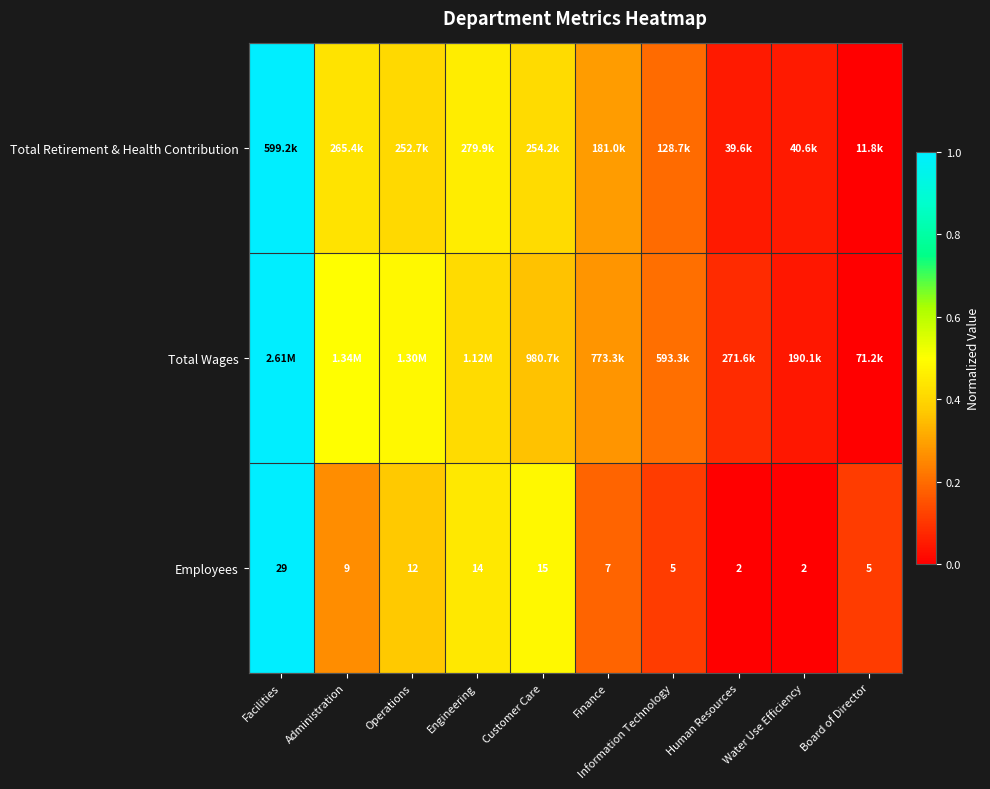

How many distinct data groups are displayed?

3